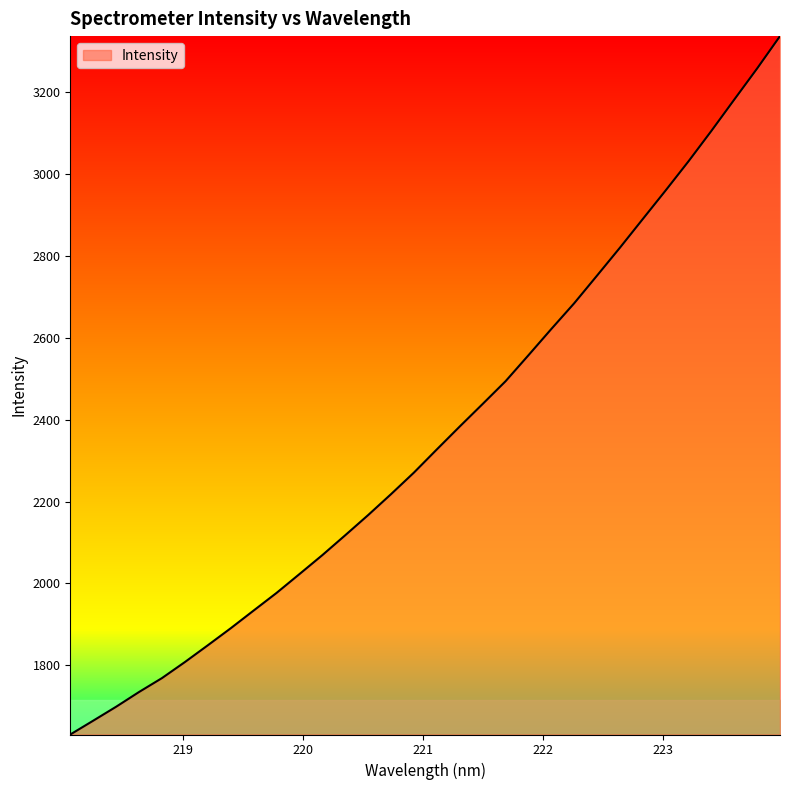

What is the smallest value displayed?

1630.9